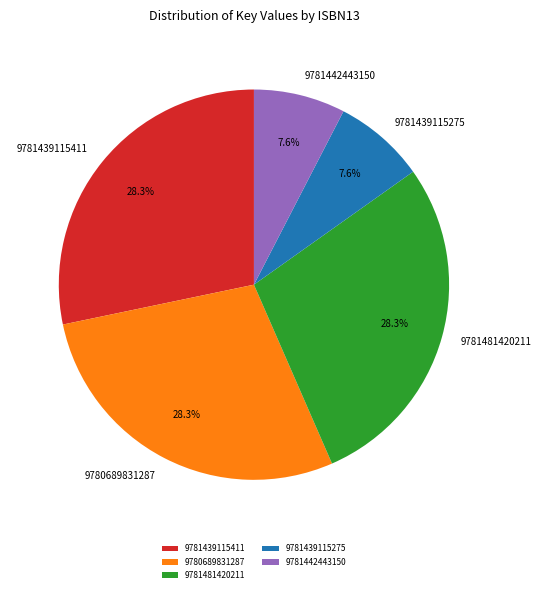

To the nearest percent, what is the difference between the 9781439115275 and 9780689831287 slice percentages?

21%